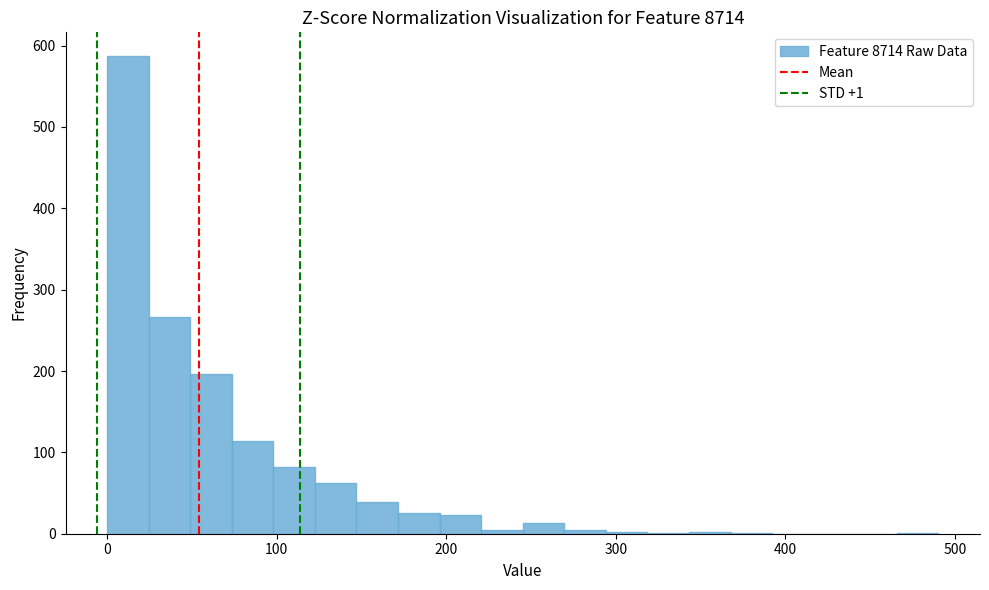

Read against the x-axis, roughly where is the centre of the tallest bar?

10